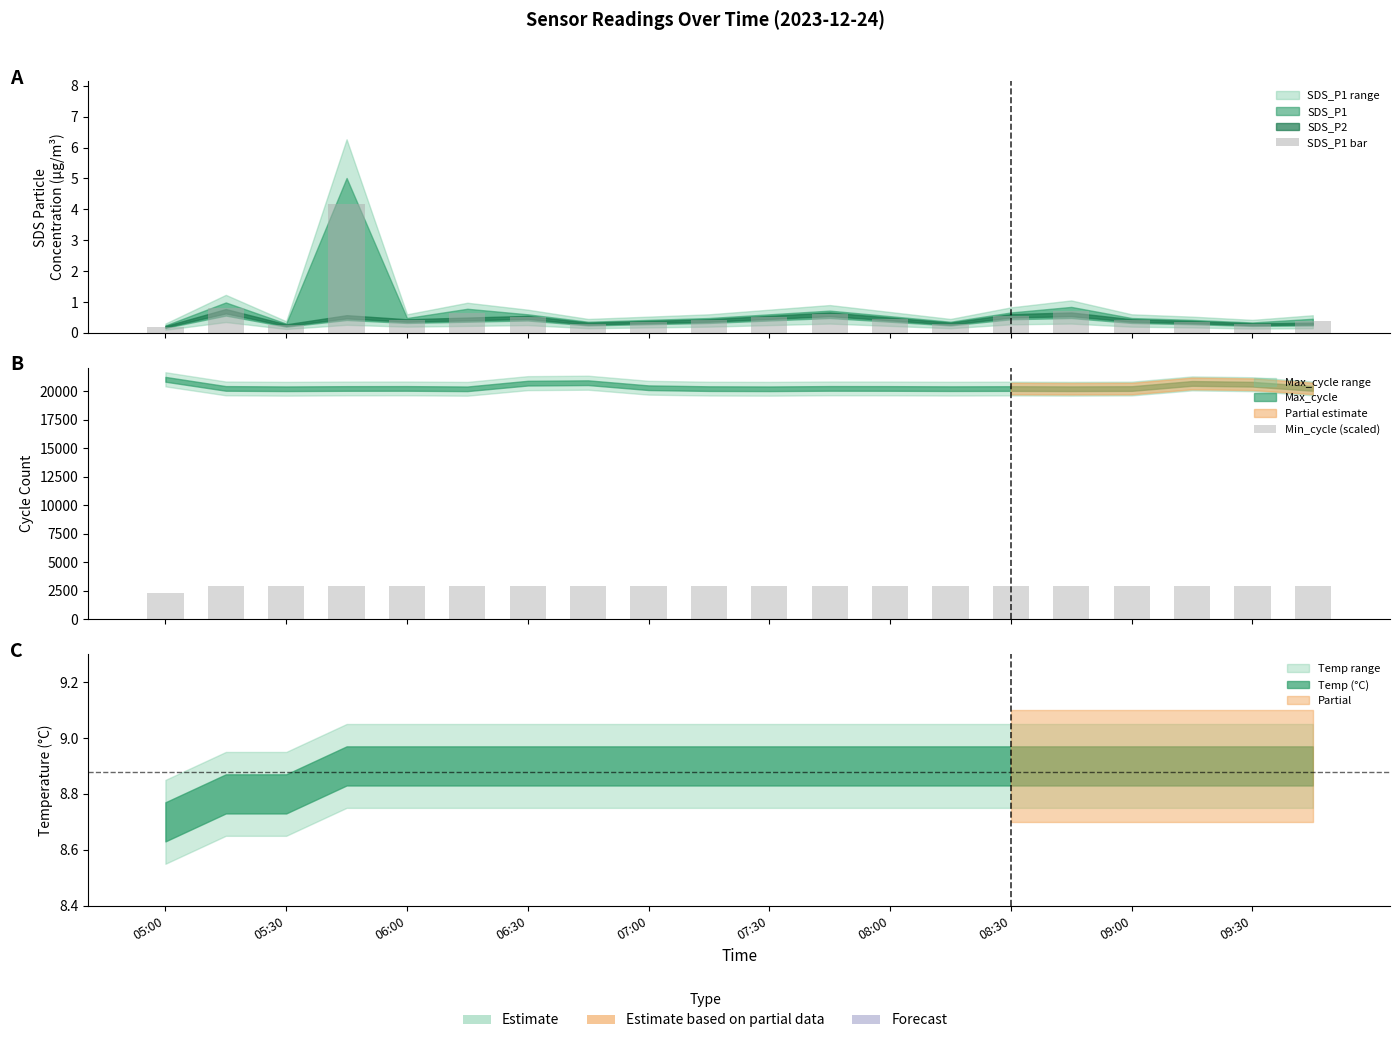

Which series has the largest total across all categories?

Min_cycle (scaled)